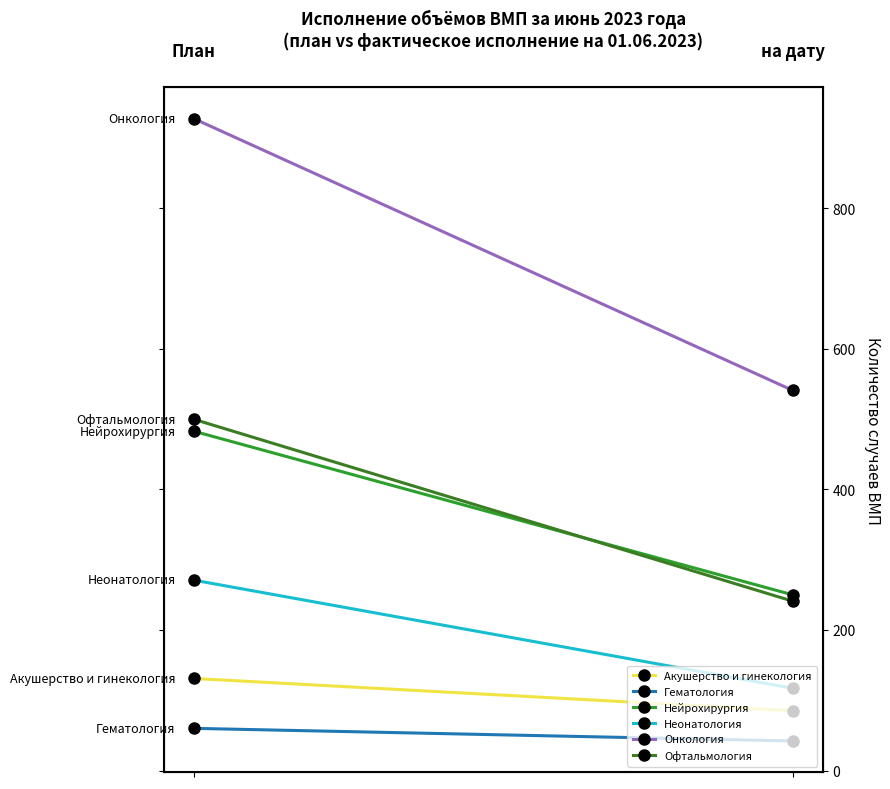

How many Акушерство и гинекология values are between 85 and 131?

2